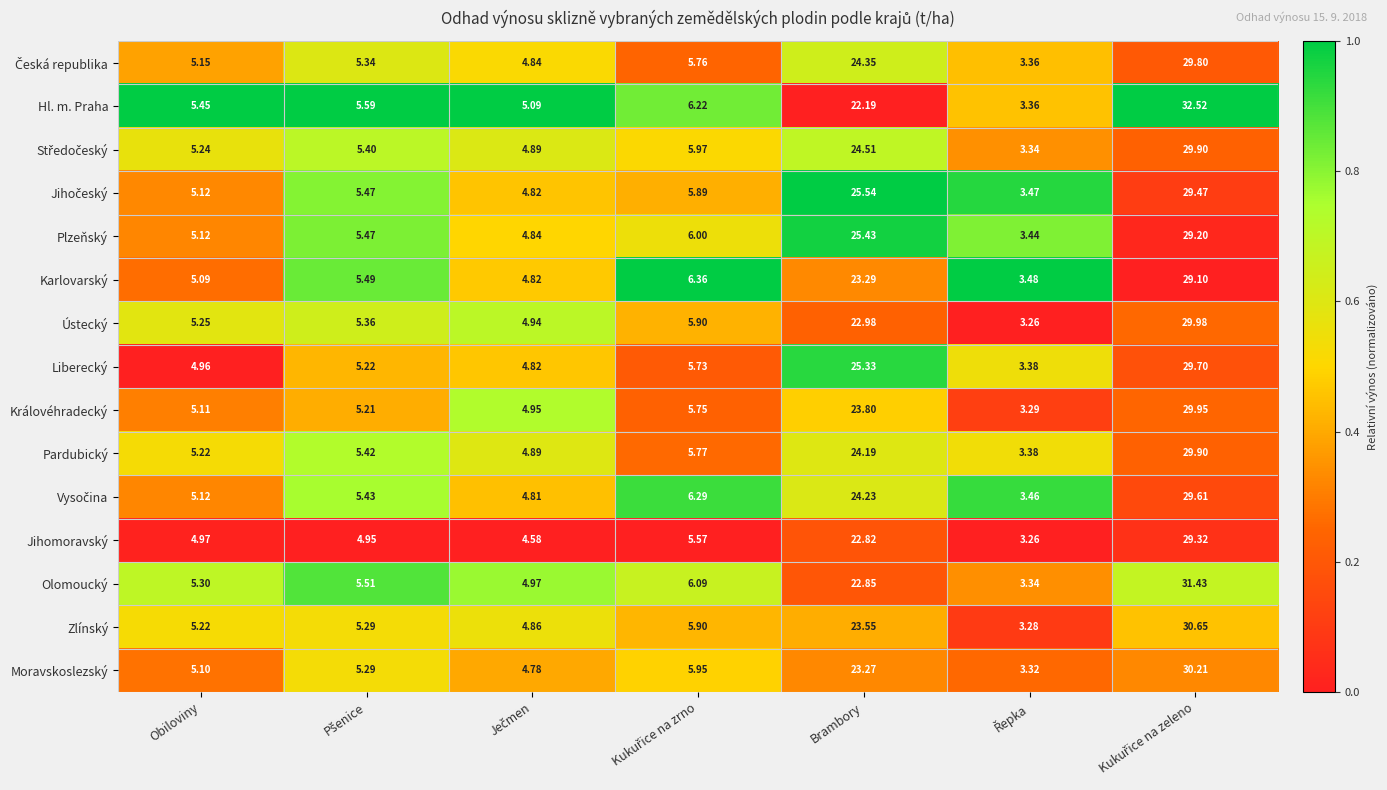

Where is Zlínský nearest to the value 16?

Brambory